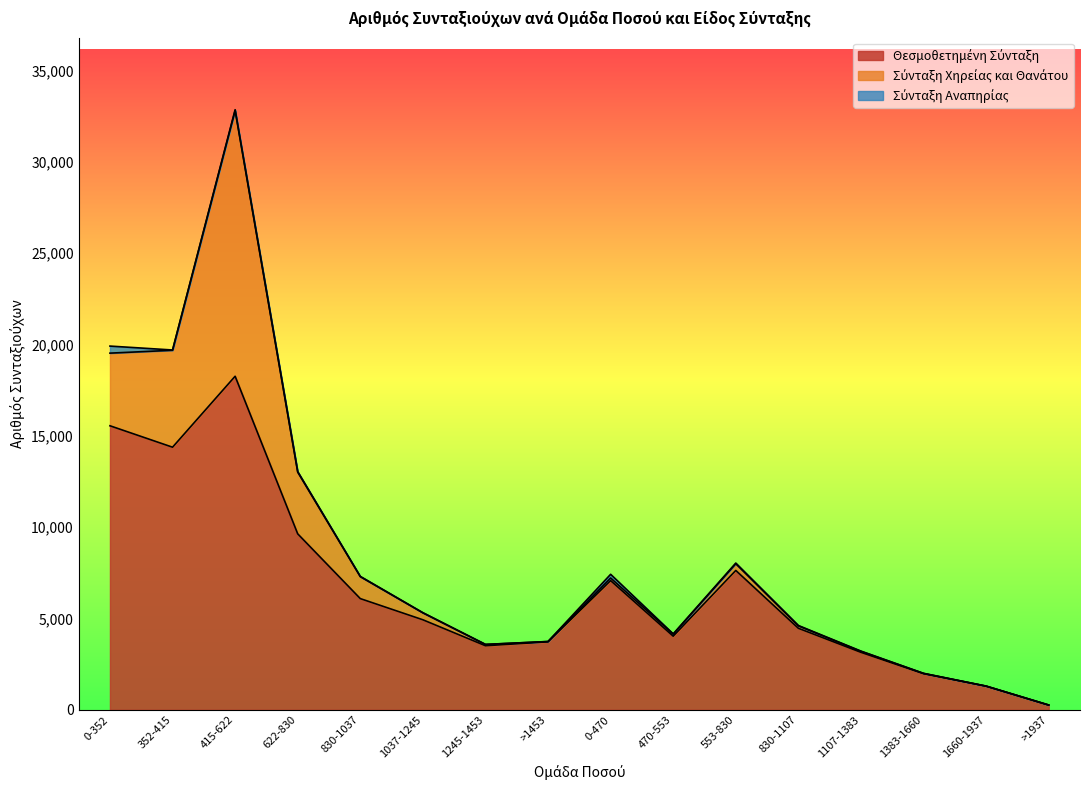

True or false: Θεσμοθετημένη Σύνταξη and Σύνταξη Αναπηρίας cross at least once.

False